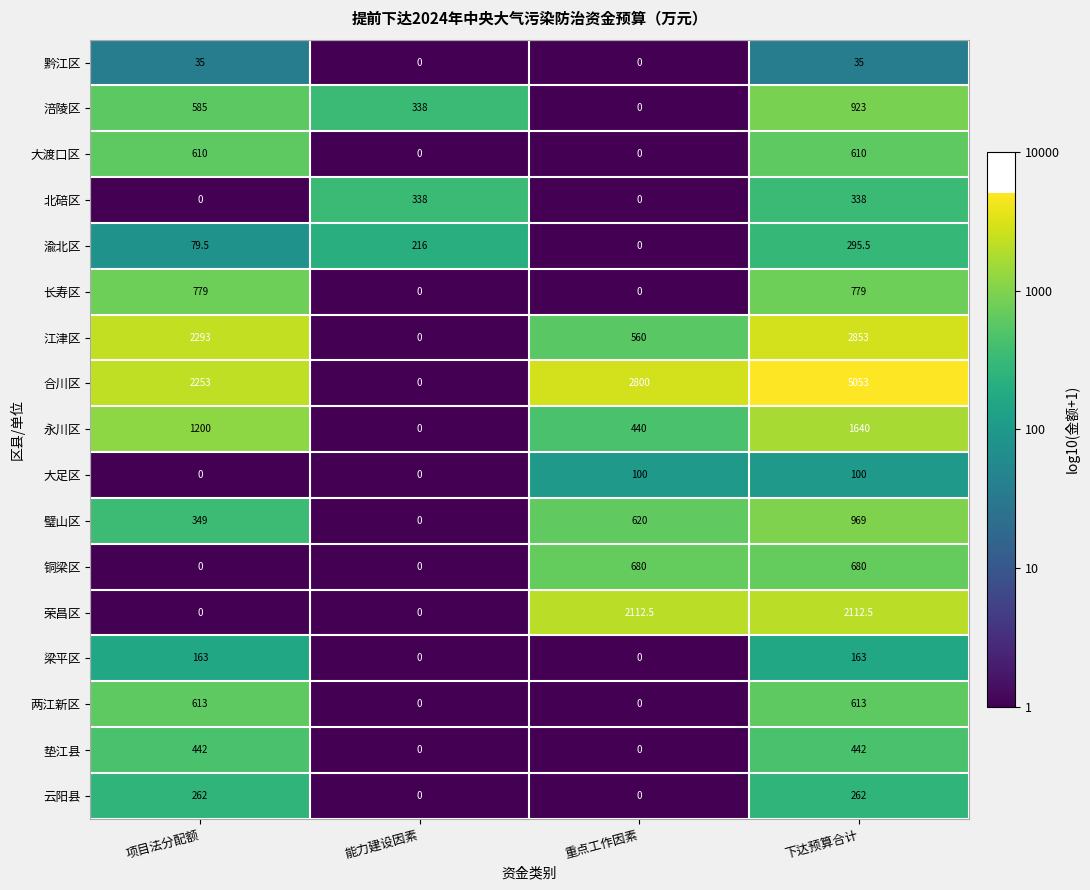

The 荣昌区 series shows 2112.5 at 重点工作因素. True or false?

True